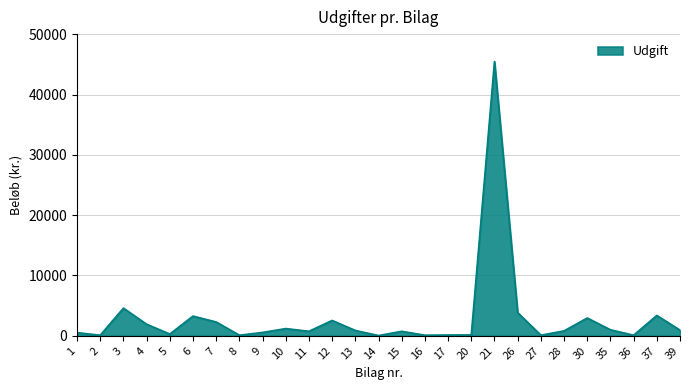

What is the change in value from 26 to 28?

-3030.5